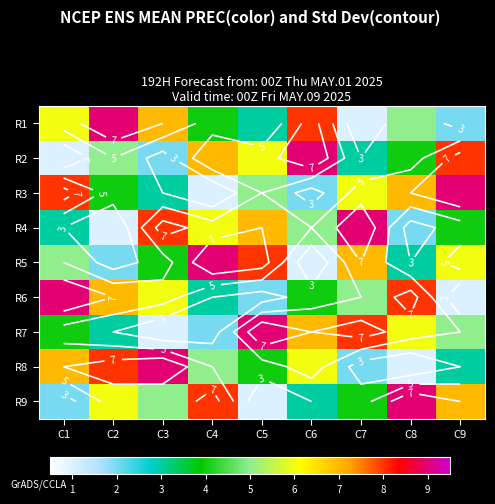

What is the total value across all series at C8?

45